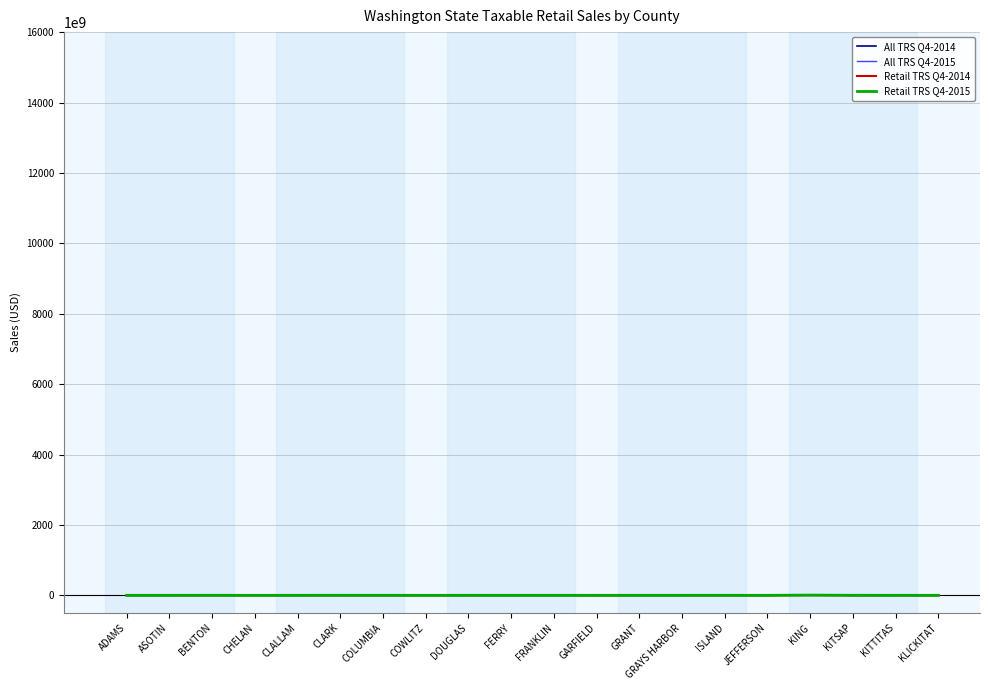

Does the chart have visible grid lines?

Yes